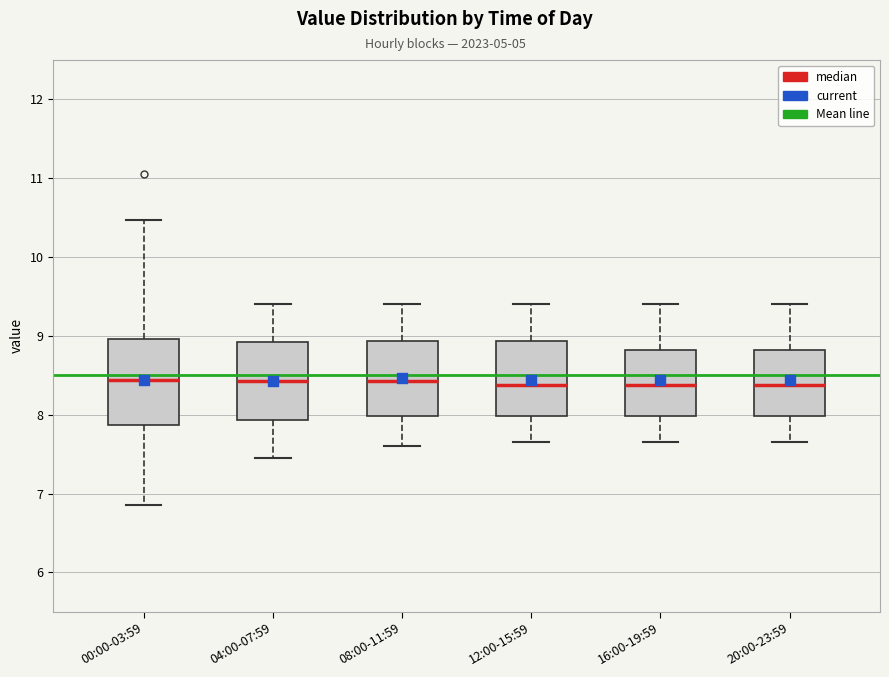

Where is the lower edge of the box for 08:00-11:59 on the y-axis? The values are not printed on the chart, so give them approximately, as read against the axis.

8.0